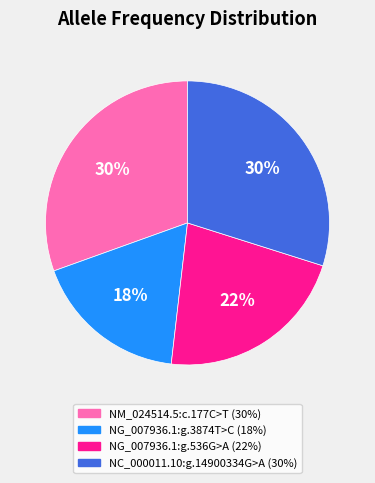

What is the smallest slice in the pie chart?

NG_007936.1:g.3874T>C